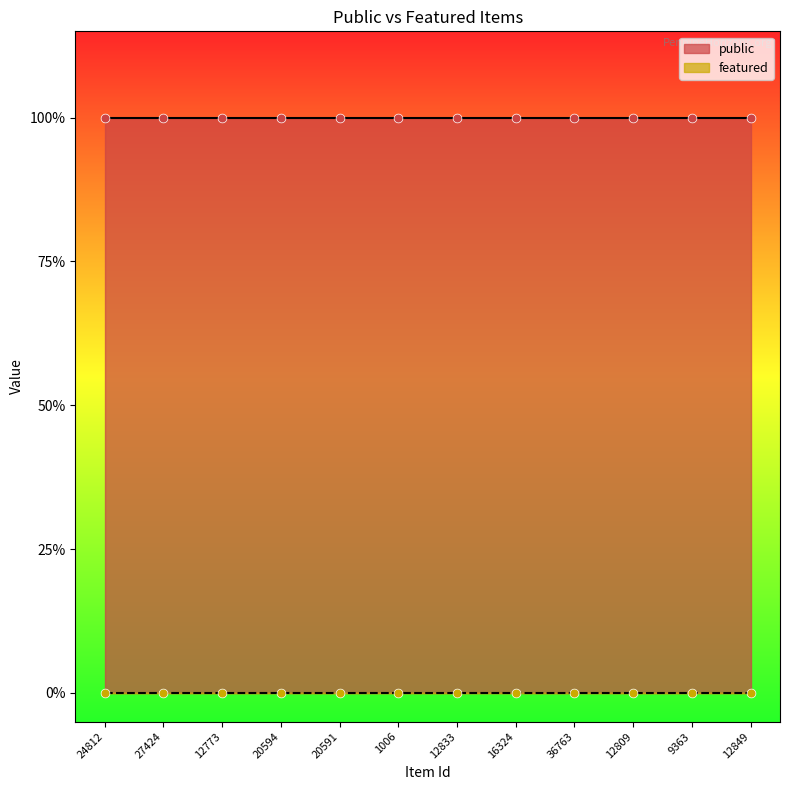

At how many categories does at least one series exceed 0?

12